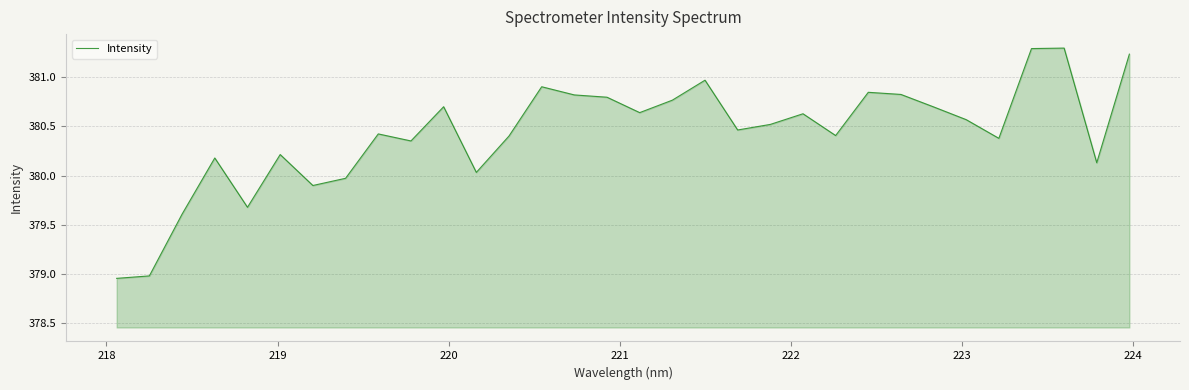

True or false: the data has more than 2 interior local peaks.

True